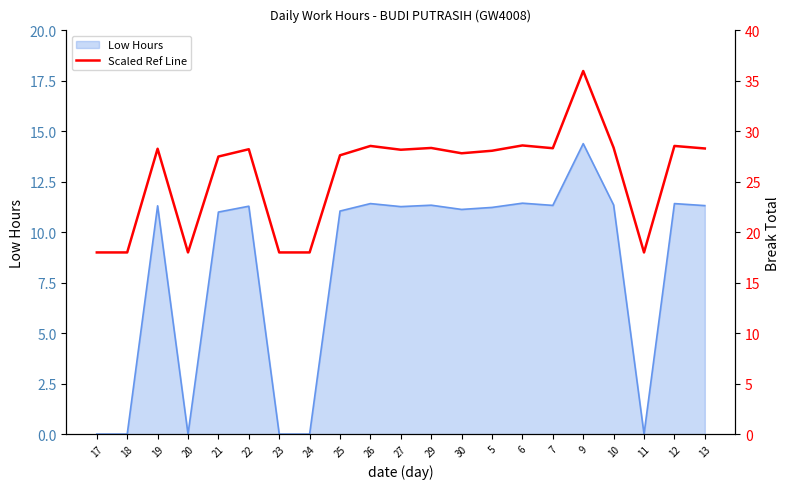

The chart shows a value of 46.5 at 19. True or false?

False